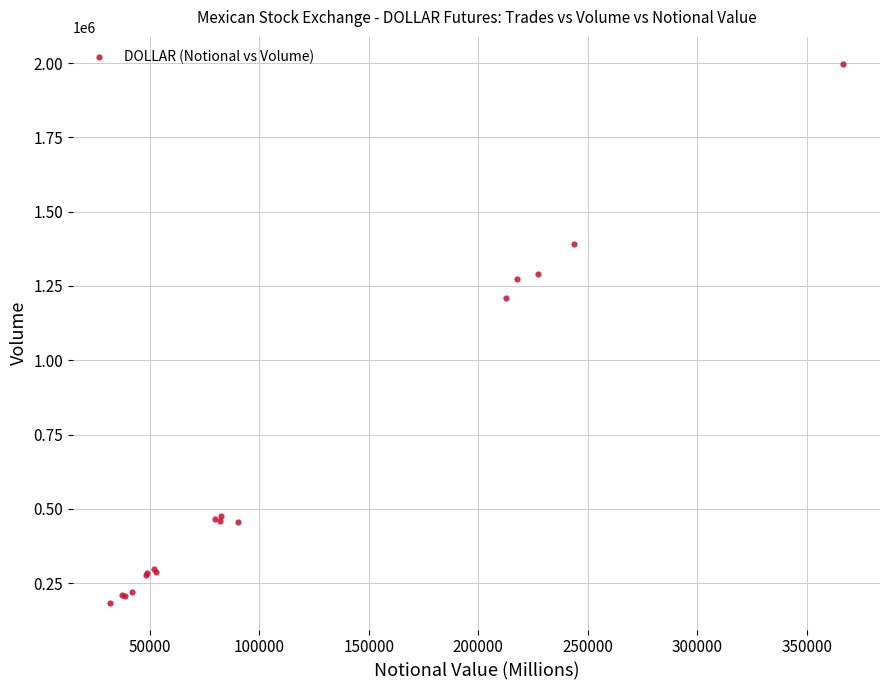

What Y value in the scatter plot is closest to 1091024?

1209722